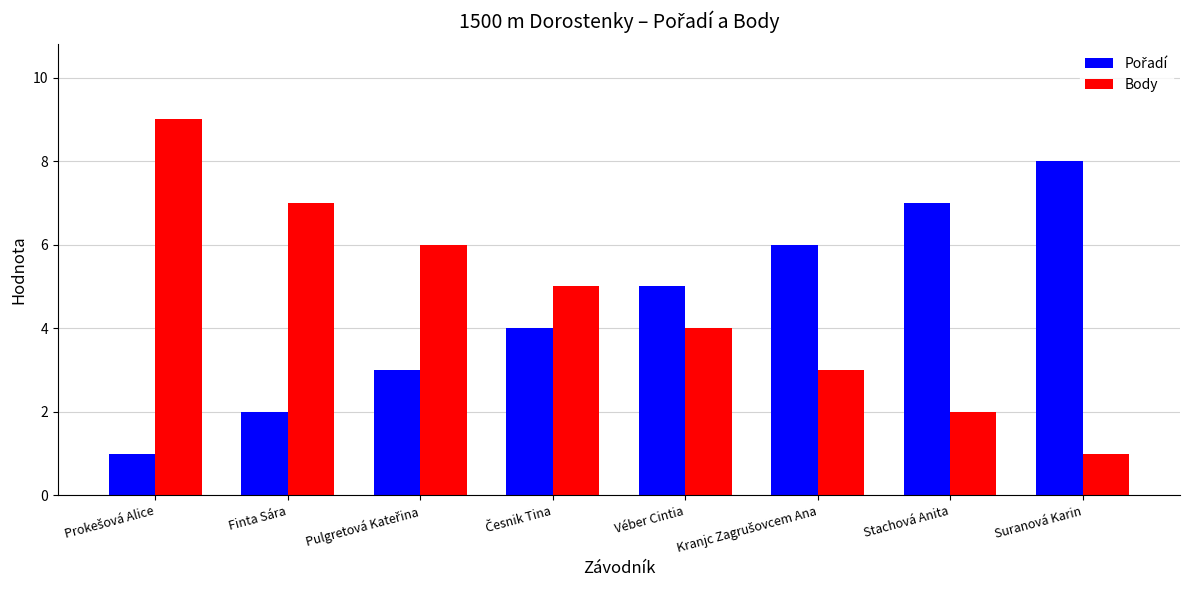

What is the value of the Body bar at the 6th from the left?

3